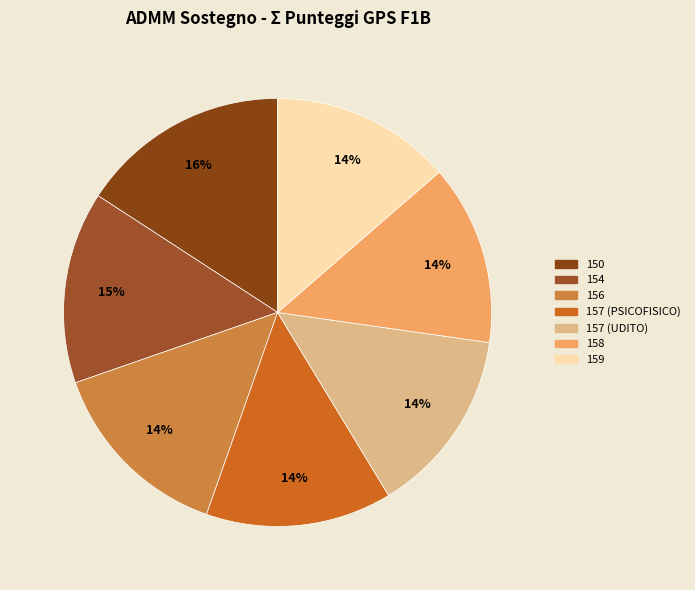

True or false: 150 accounts for 16% of the total.

True